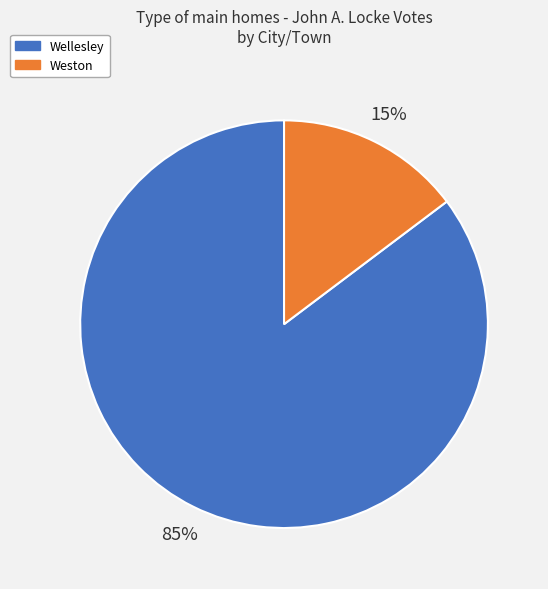

What is the largest slice in the pie chart?

Wellesley